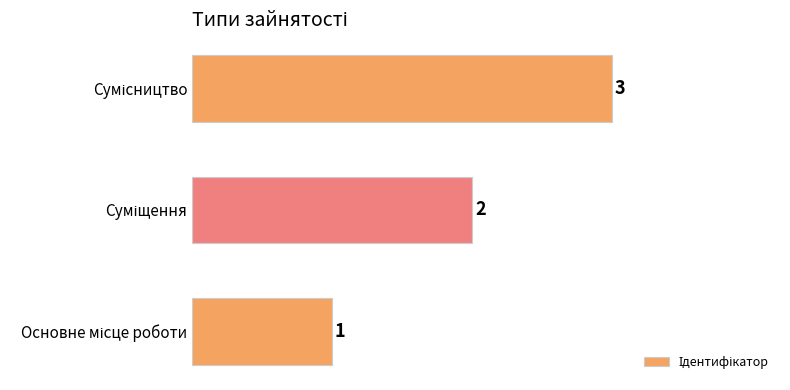

How many data points are less than 2?

1